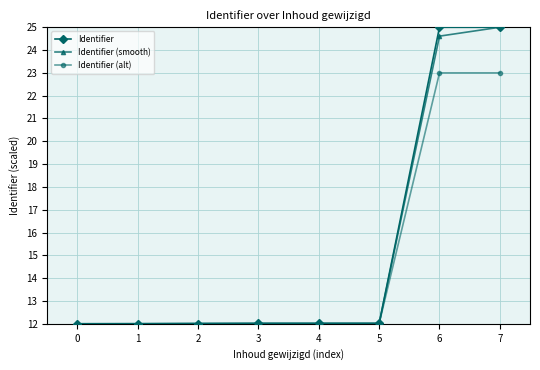

The Identifier (alt) series shows 4.7 at 2. True or false?

False